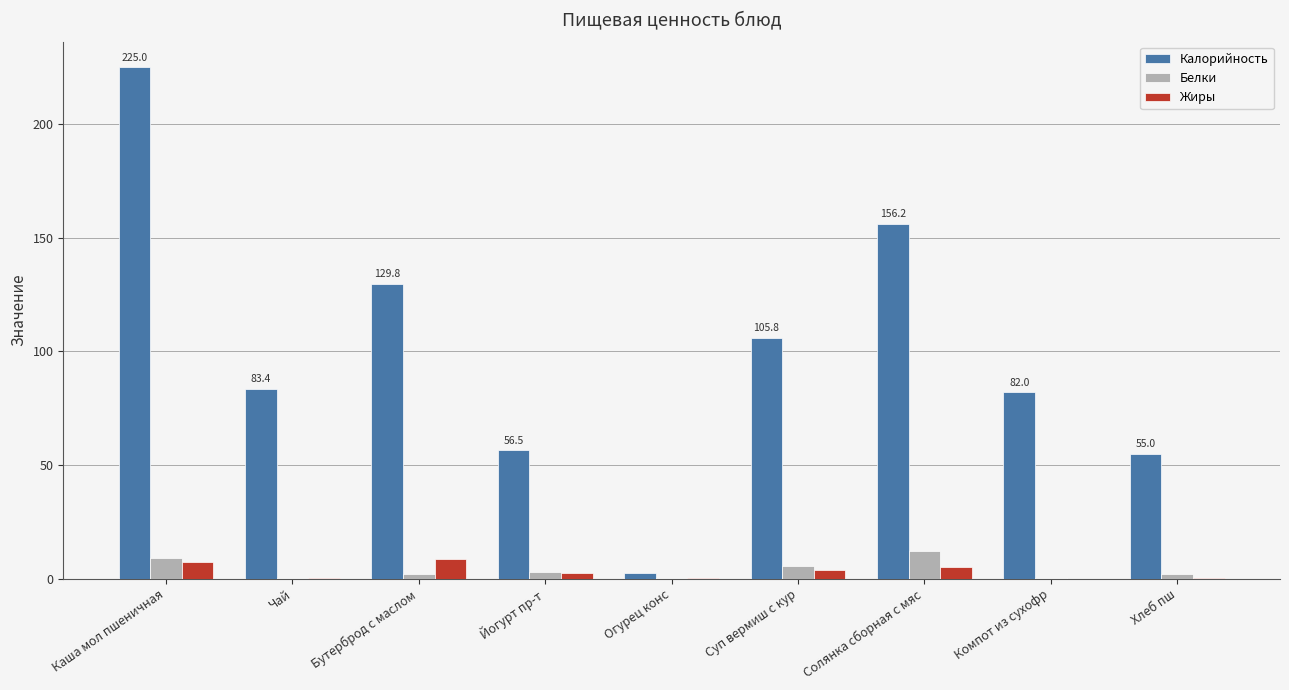

What is the highest value of the Жиры series?

8.6